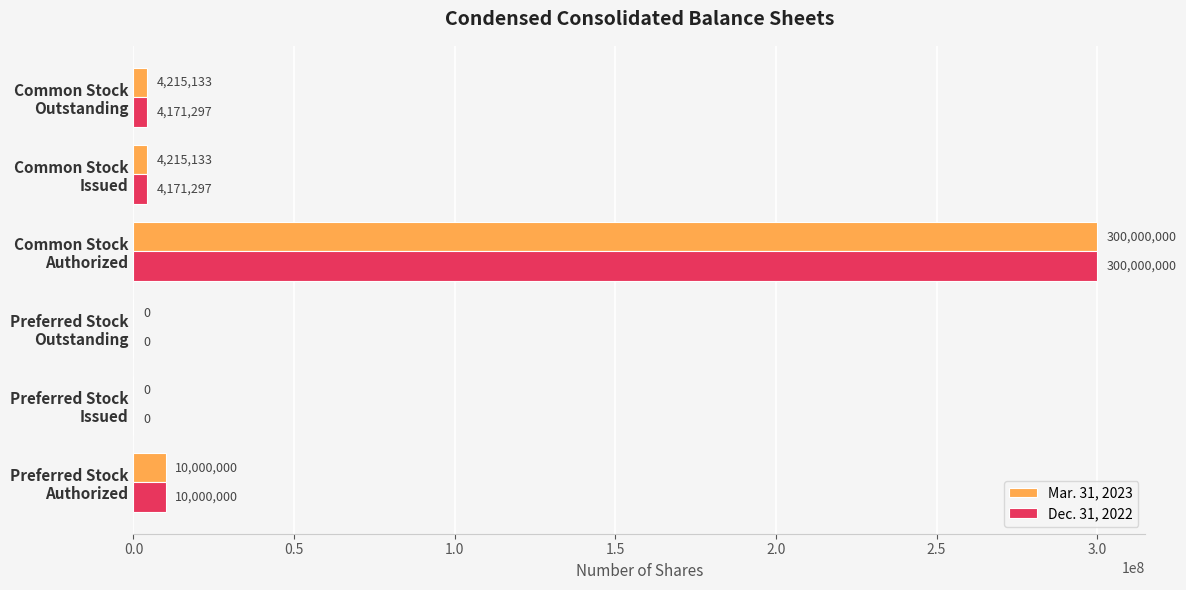

What is the sum of all Mar. 31, 2023 values?

318430266